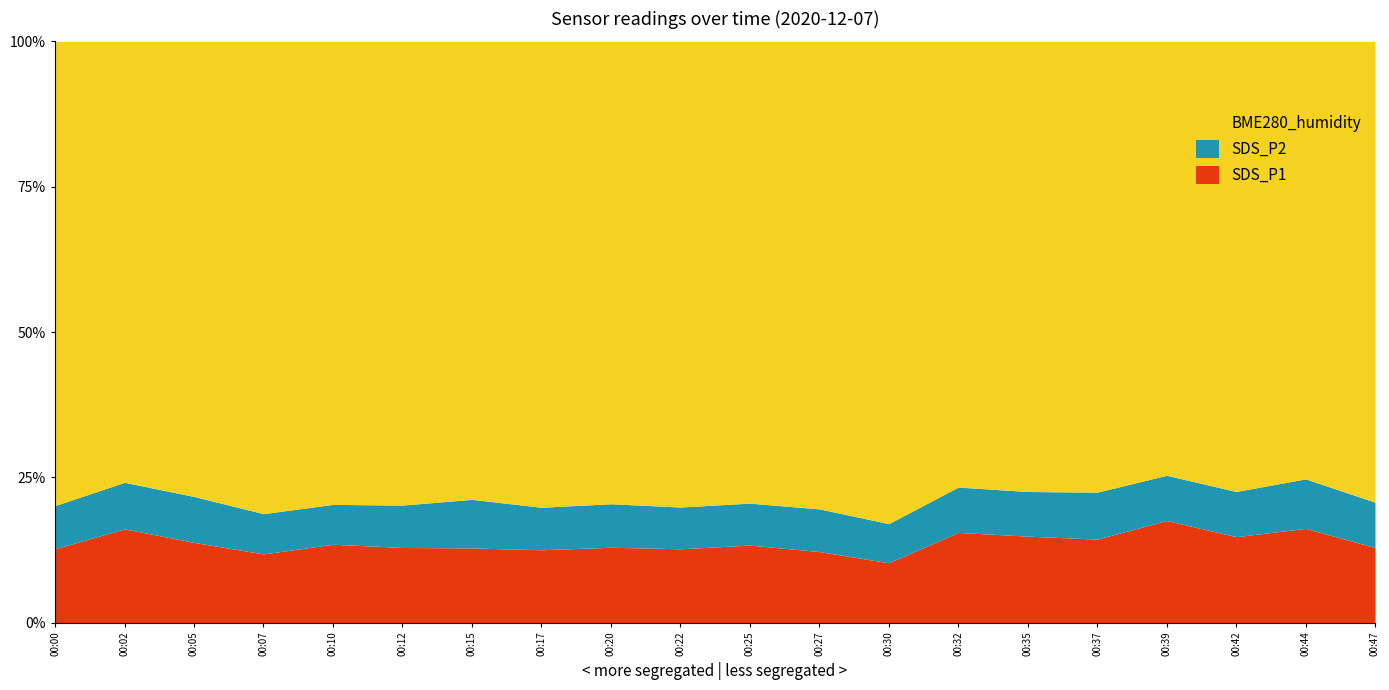

What is the value of the SDS_P1 point at the 14th from the left?

12.4